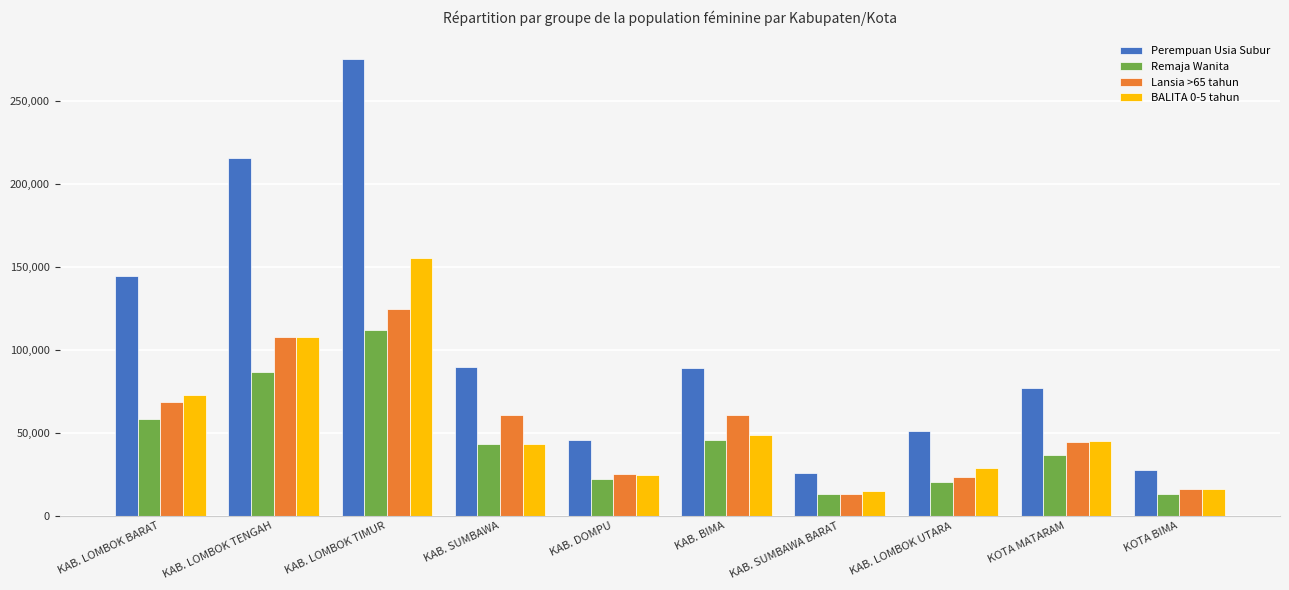

Which series has the largest total across all categories?

Perempuan Usia Subur